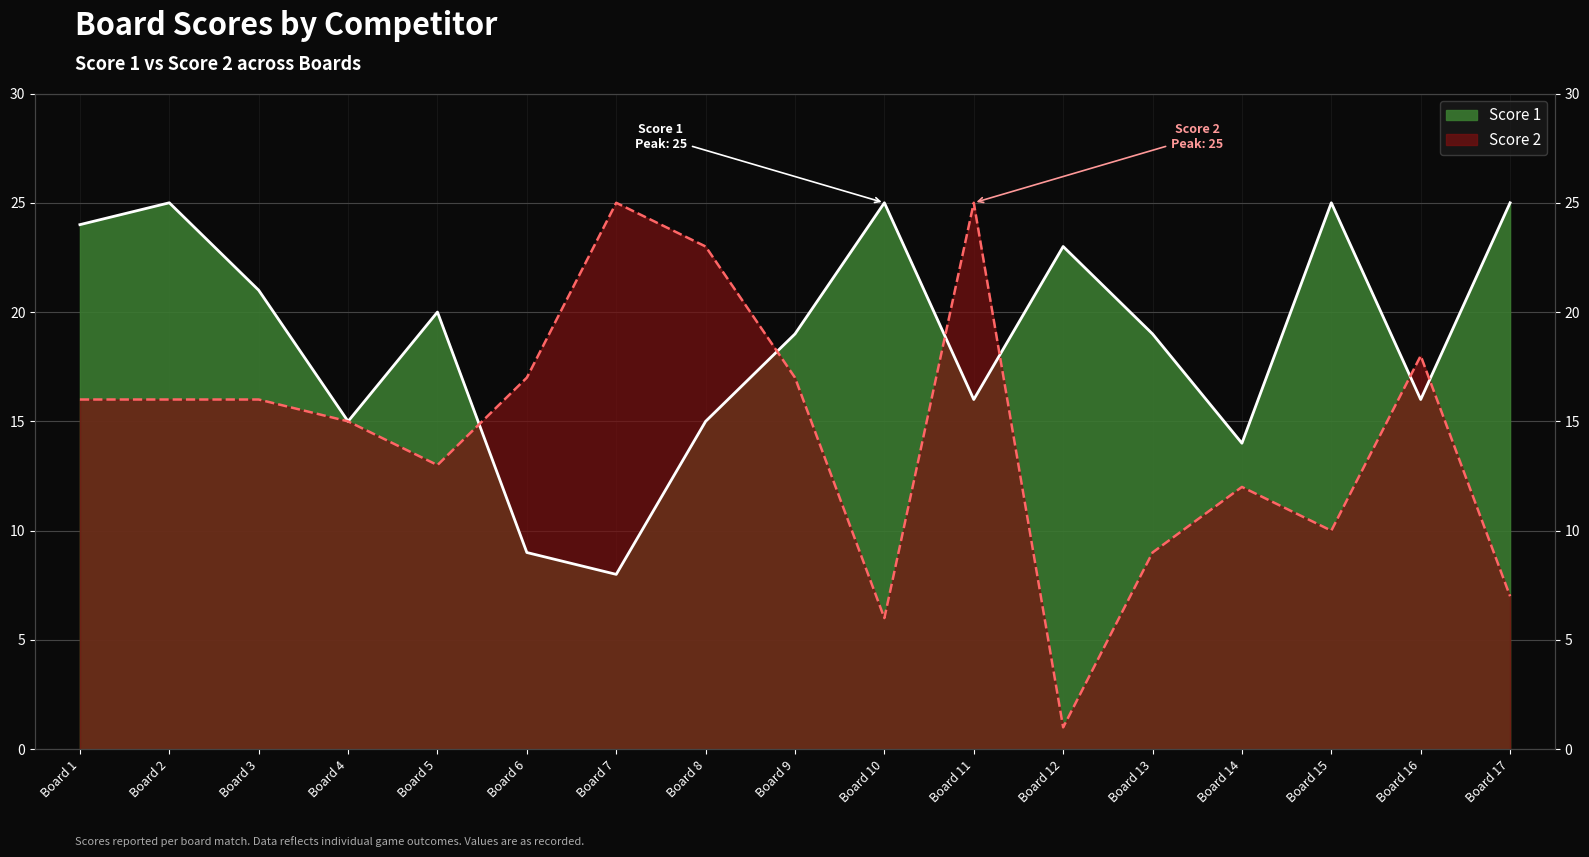

What is the smallest value displayed?

1